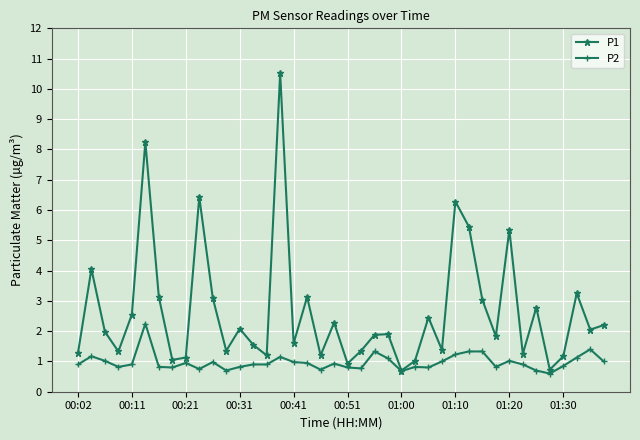

Which series has the widest spread of values?

P1